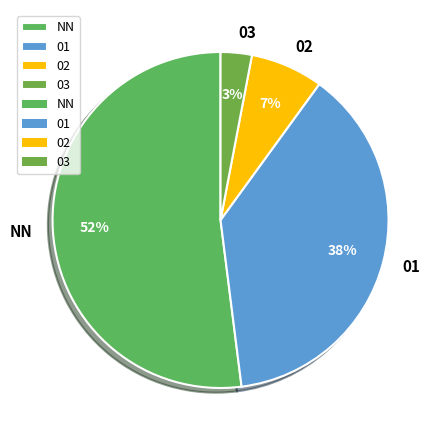

Rank the categories by value from highest to lowest.

NN, 01, 02, 03